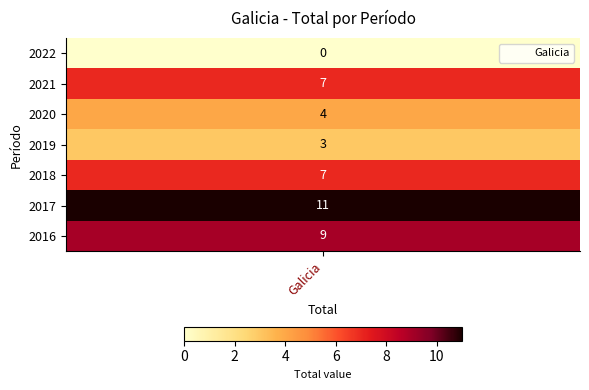

The value at 2022 is 0. True or false?

True